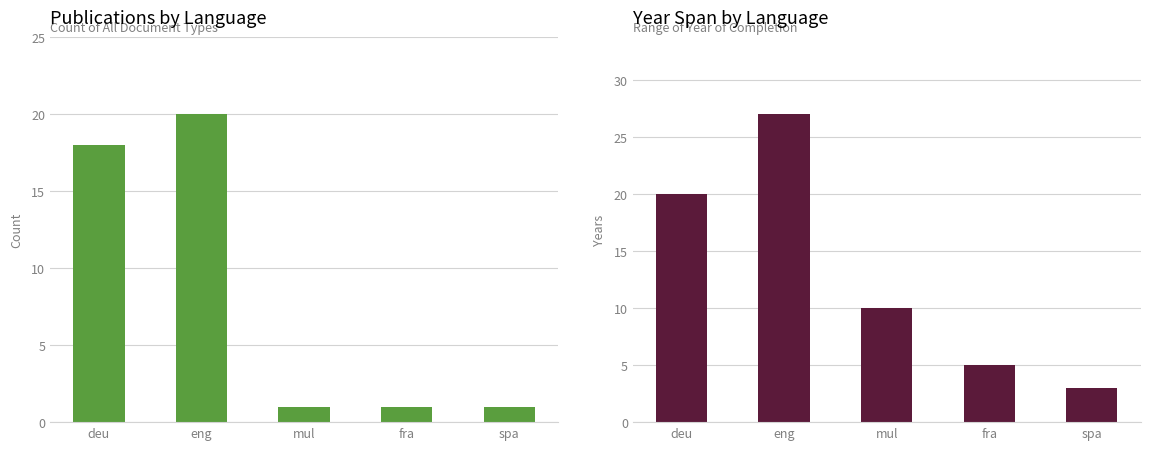

Which series has the widest spread of values?

Year Span